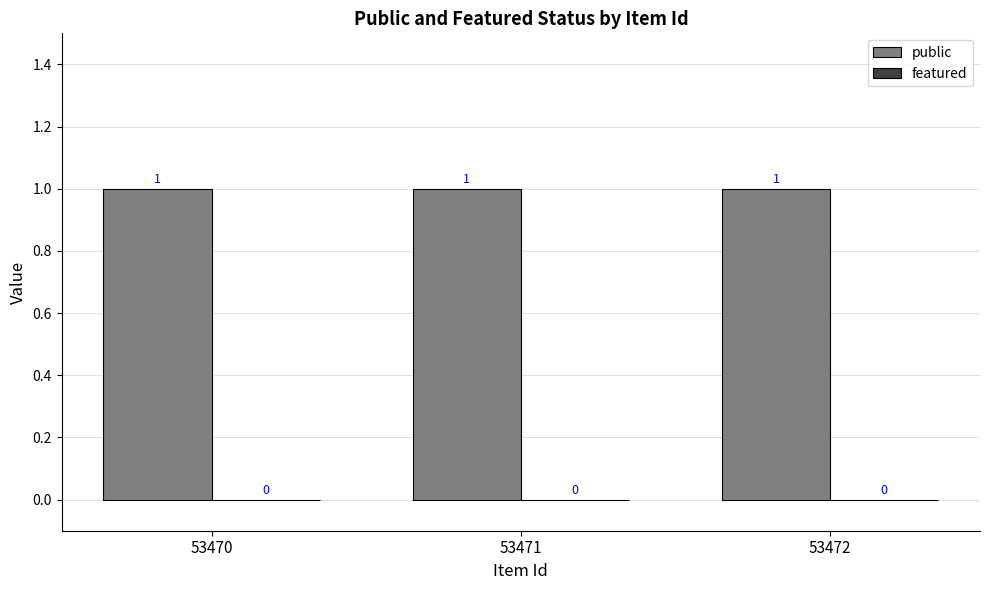

How many bars are there in each group?

2